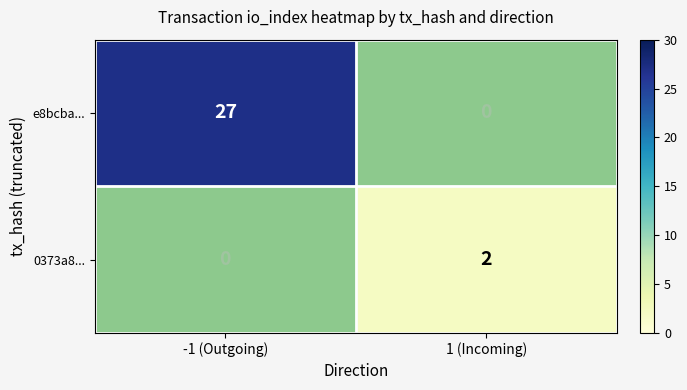

At how many categories does at least one series exceed 7?

1